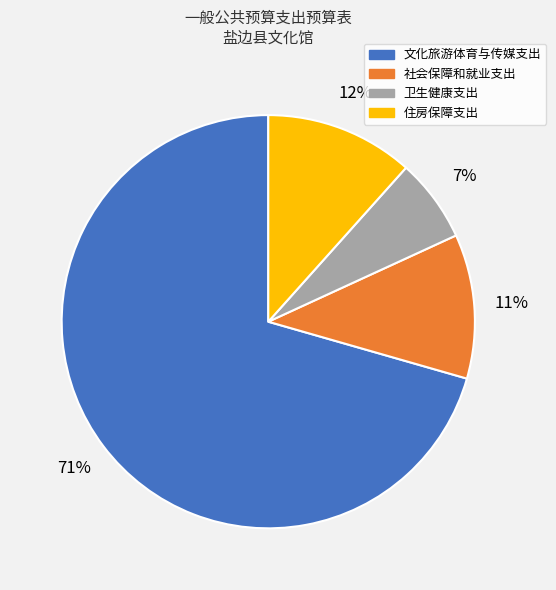

To the nearest percent, what percentage of the pie is 住房保障支出?

12%